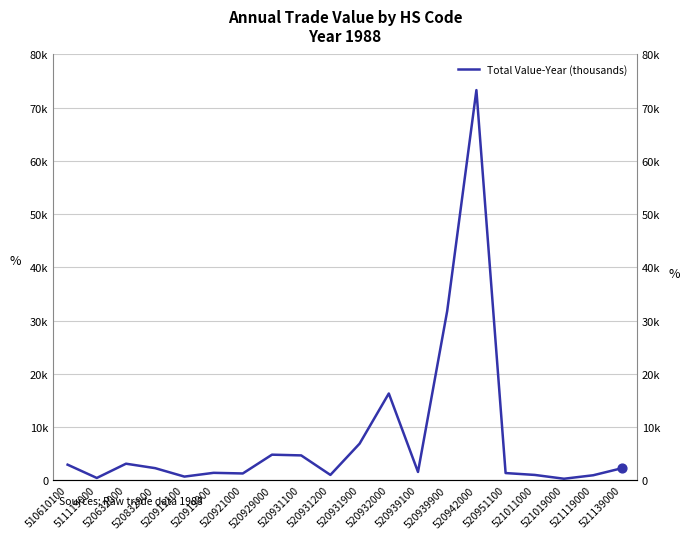

Which has a higher value, 520931100 or 520951100?

520931100